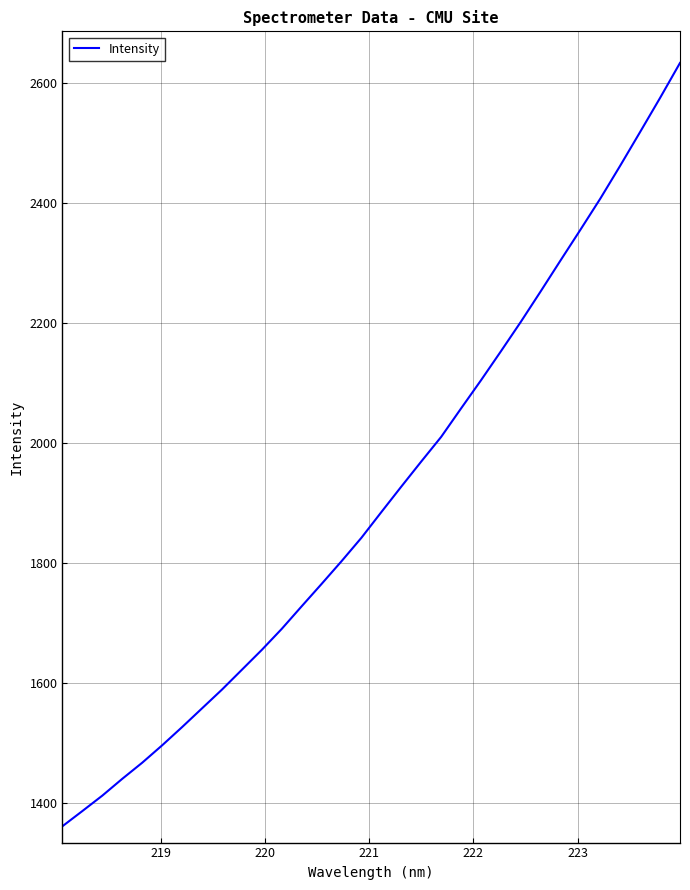

What is the smallest value displayed?

1360.9